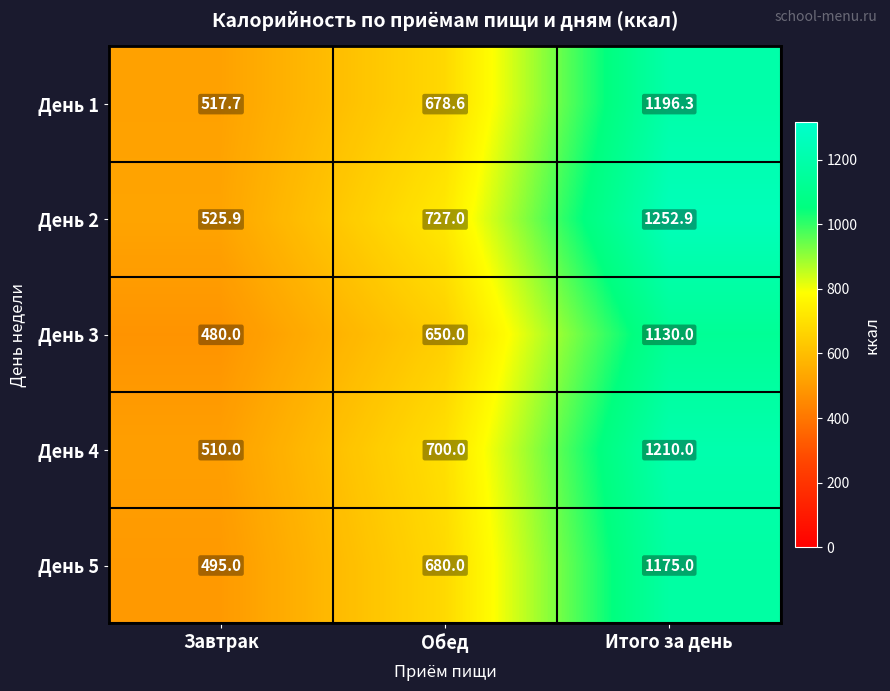

Reading left to right, extract all data points from this chart.

День 1: 517.7	678.6	1196.3
День 2: 525.9	727.0	1252.9
День 3: 480.0	650.0	1130.0
День 4: 510.0	700.0	1210.0
День 5: 495.0	680.0	1175.0